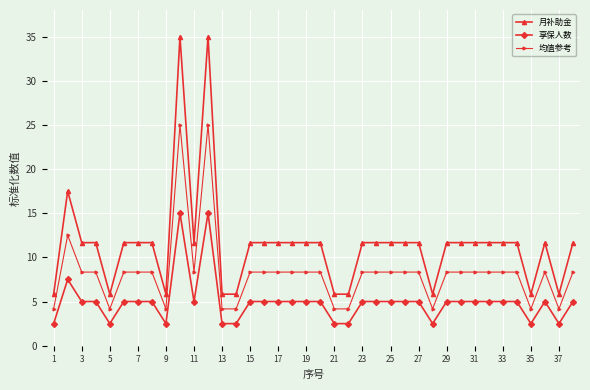

What is the value of the 均值参考 point at the 32nd from the left?

8.3